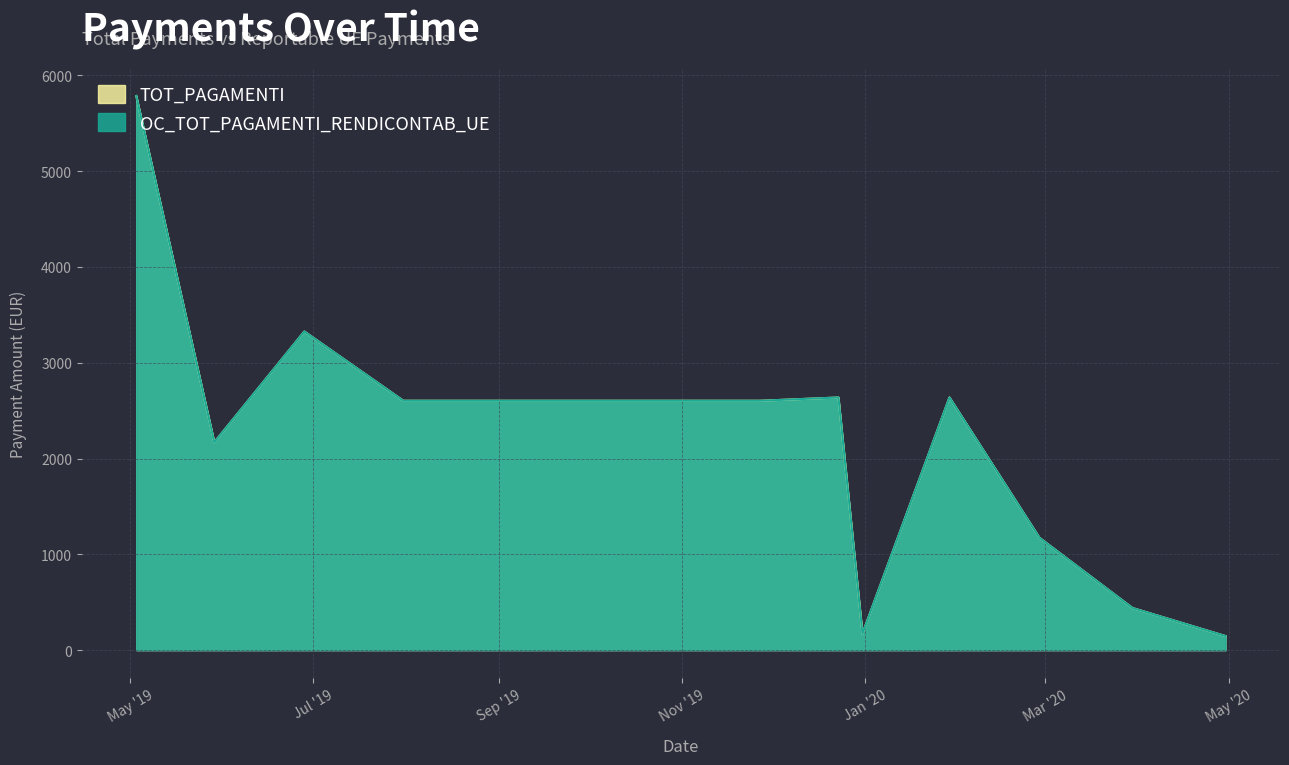

True or false: TOT_PAGAMENTI and OC_TOT_PAGAMENTI_RENDICONTAB_UE cross at least once.

False